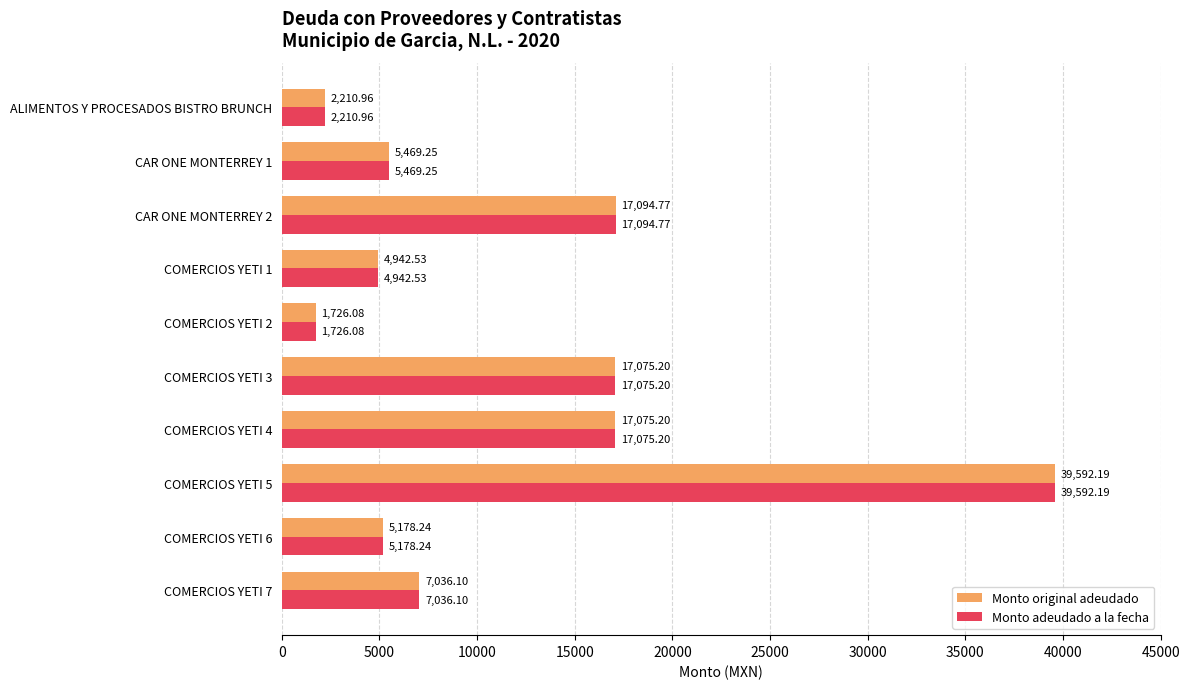

Is the value of Monto original adeudado at COMERCIOS YETI 6 greater than the value of Monto adeudado a la fecha at CAR ONE MONTERREY 1?

No